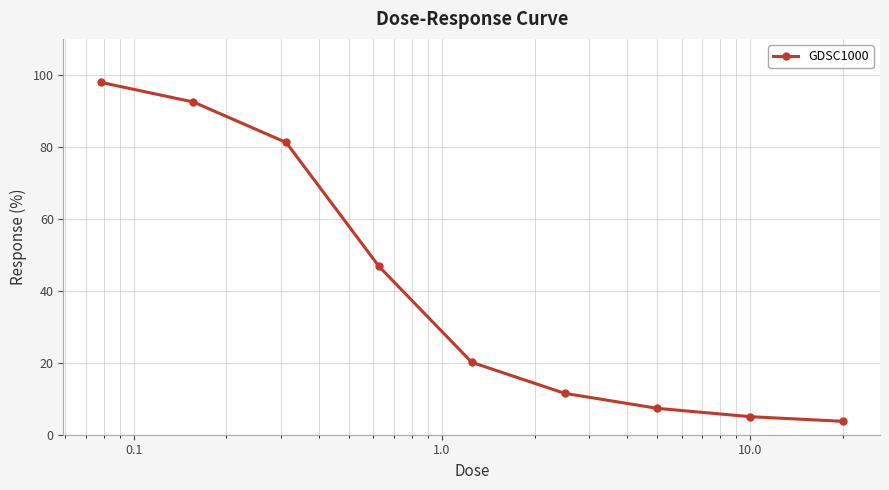

What is the maximum value shown in the chart?

97.9